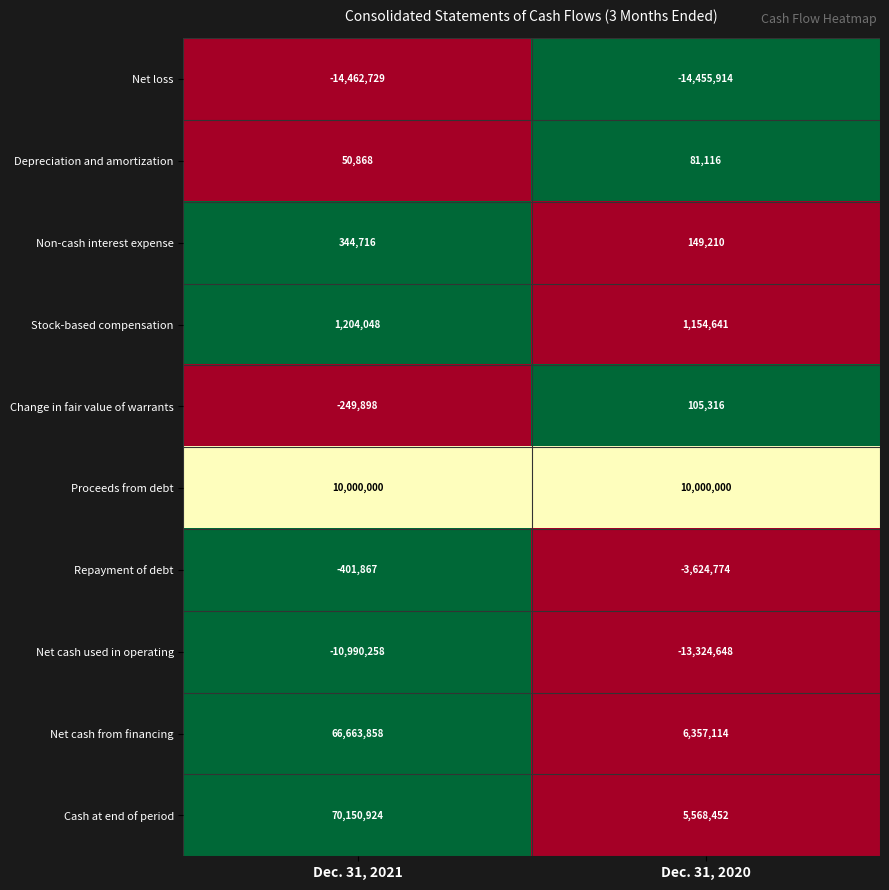

True or false: Repayment of debt has a value of -401867 at Dec. 31, 2021.

True